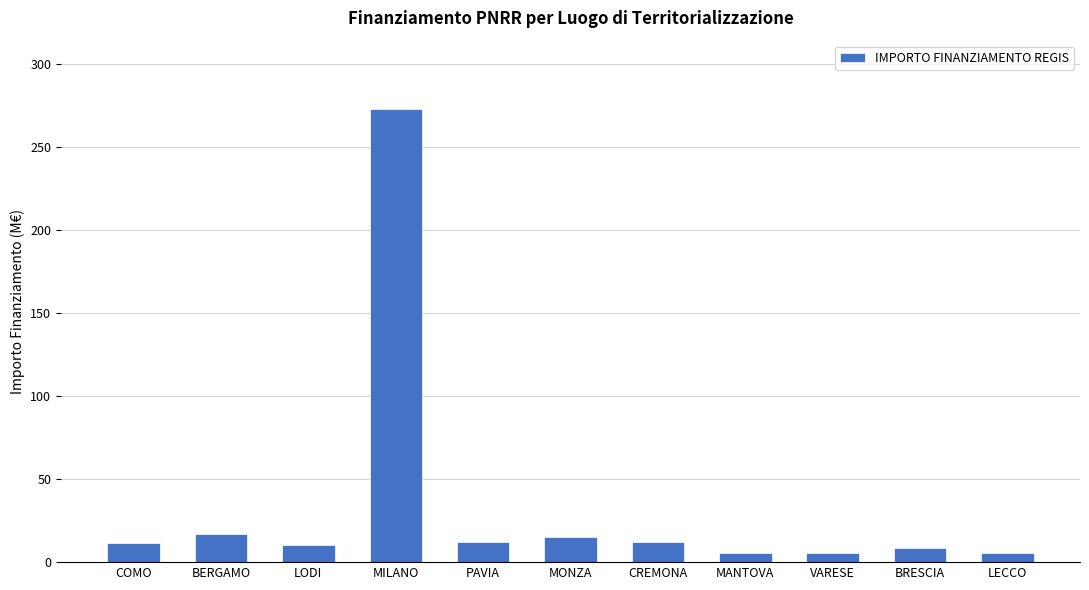

Which category has the highest value across all series?

MILANO